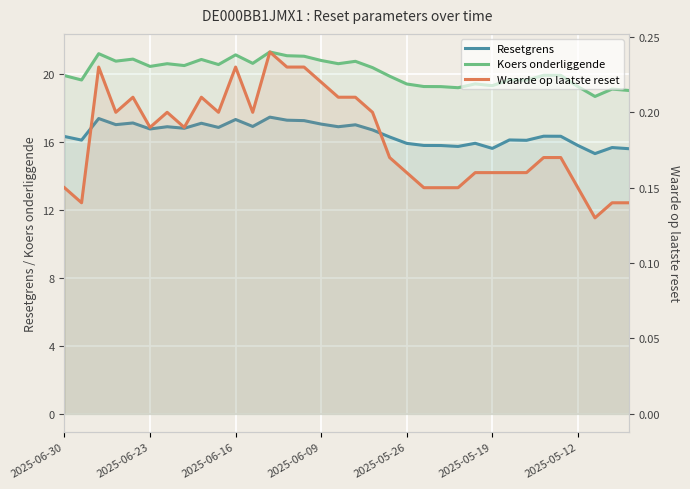

At how many categories does at least one series exceed 15?

34